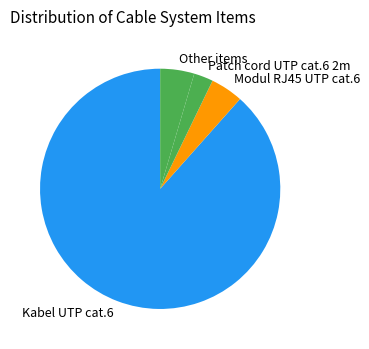

What is the smallest slice in the pie chart?

Patch cord UTP cat.6 2m